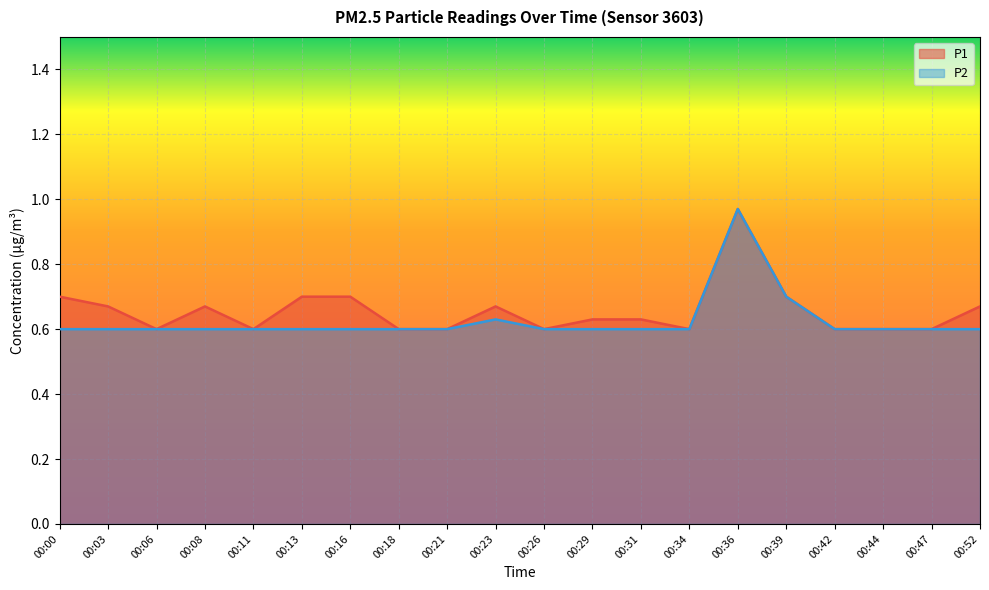

Which series changed the most between 00:18 and 00:52?

P1